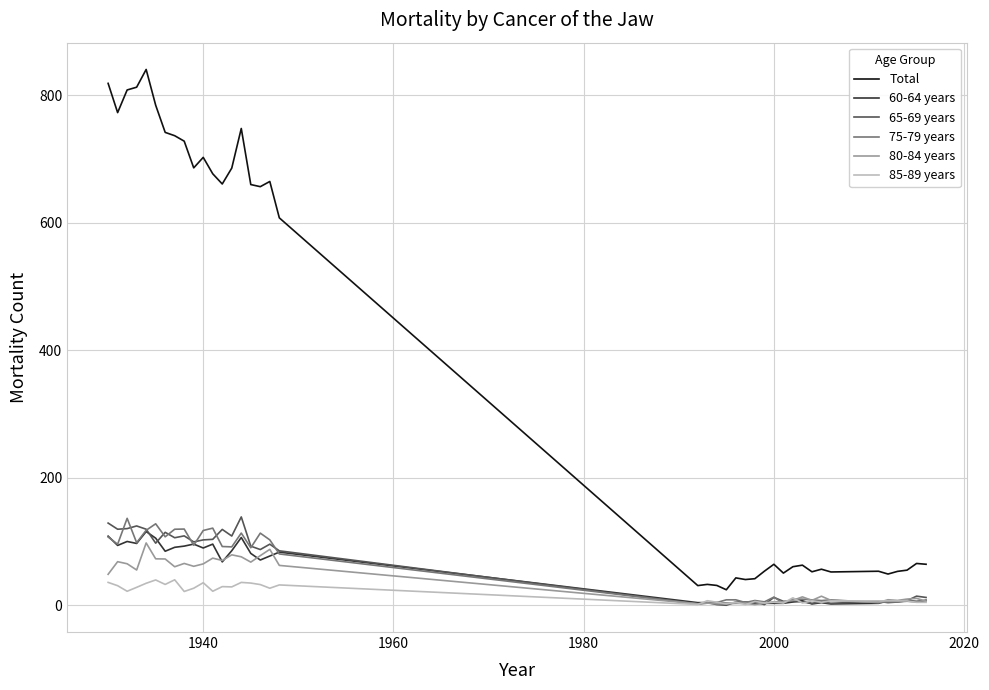

Which series has the largest total across all categories?

Total